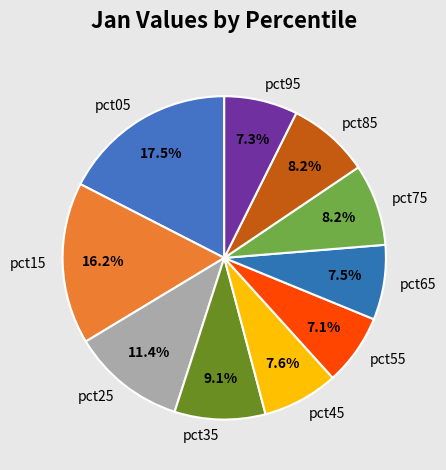

What is the largest slice in the pie chart?

pct05